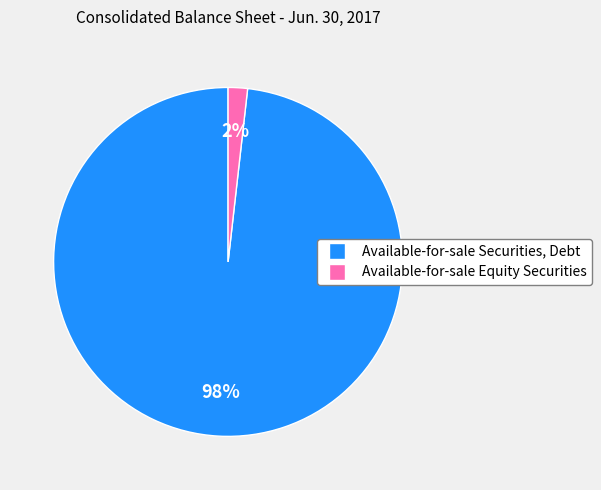

What is the smallest slice in the pie chart?

Available-for-sale Equity Securities